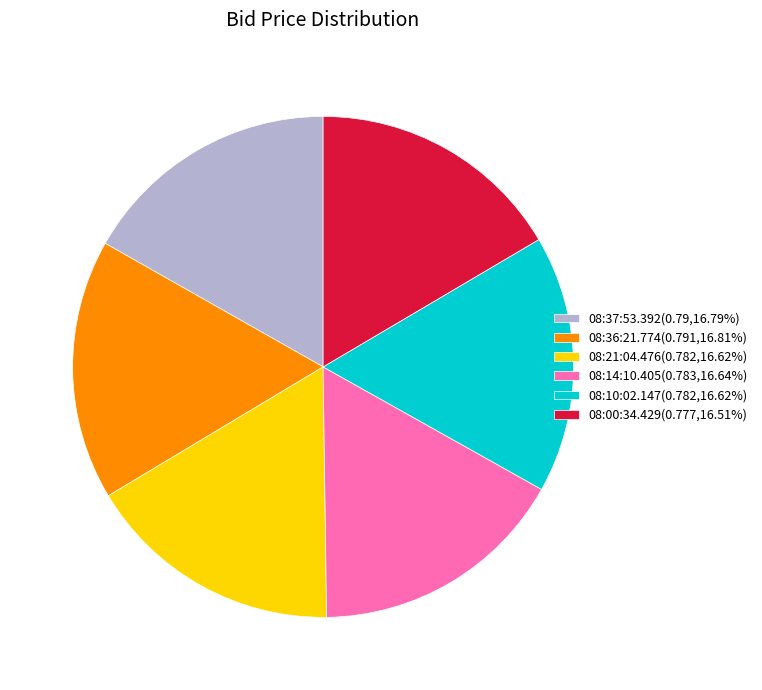

The 08:14:10.405 slice represents 17% of the pie. True or false?

True